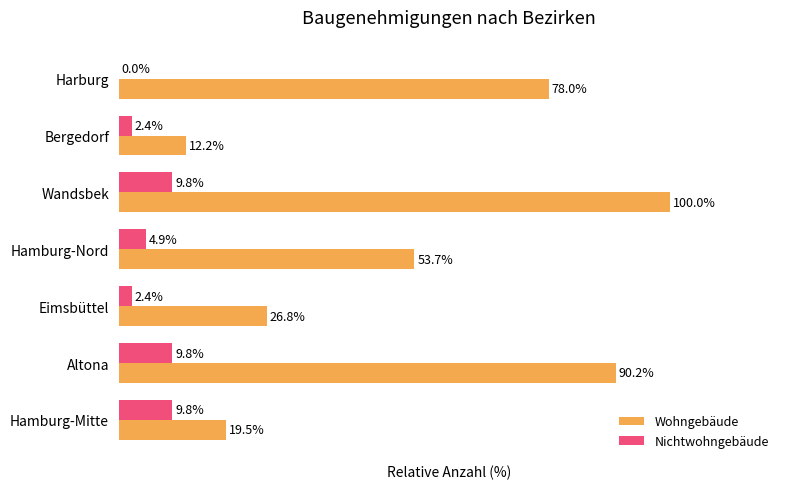

At which category is the sum across all series the highest?

Wandsbek